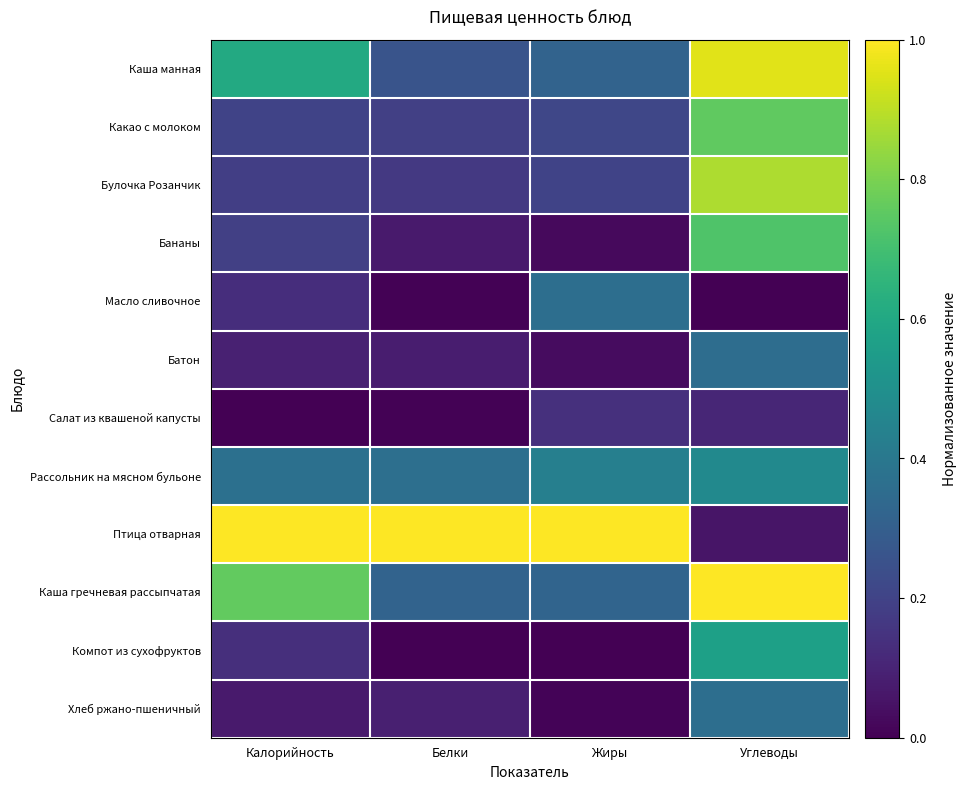

Reading left to right, list all the values displayed in this chart.

Каша манная: Калорийность=0.6	Белки=0.3	Жиры=0.3	Углеводы=1.0
Какао с молоком: Калорийность=0.2	Белки=0.2	Жиры=0.2	Углеводы=0.8
Булочка Розанчик: Калорийность=0.2	Белки=0.2	Жиры=0.2	Углеводы=0.9
Бананы: Калорийность=0.2	Белки=0.1	Жиры=0.0	Углеводы=0.7
Масло сливочное: Калорийность=0.1	Белки=0.0	Жиры=0.4	Углеводы=0.0
Батон: Калорийность=0.1	Белки=0.1	Жиры=0.0	Углеводы=0.4
Салат из квашеной капусты: Калорийность=0.0	Белки=0.0	Жиры=0.1	Углеводы=0.1
Рассольник на мясном бульоне: Калорийность=0.4	Белки=0.4	Жиры=0.4	Углеводы=0.5
Птица отварная: Калорийность=1.0	Белки=1.0	Жиры=1.0	Углеводы=0.1
Каша гречневая рассыпчатая: Калорийность=0.8	Белки=0.3	Жиры=0.3	Углеводы=1.0
Компот из сухофруктов: Калорийность=0.1	Белки=0.0	Жиры=0.0	Углеводы=0.6
Хлеб ржано-пшеничный: Калорийность=0.1	Белки=0.1	Жиры=0.0	Углеводы=0.4